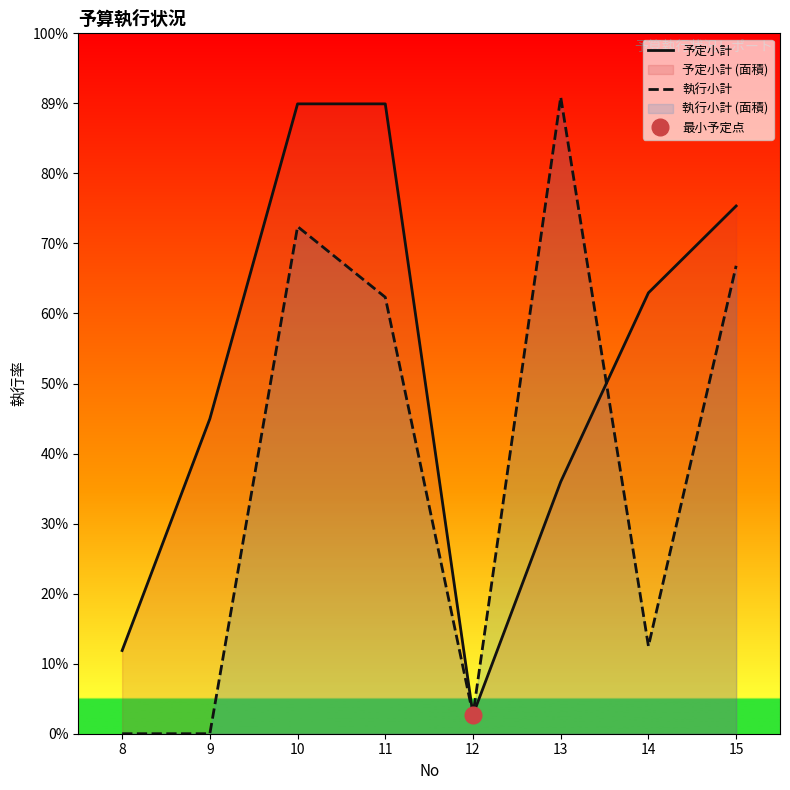

Which has a higher value, 10 or 11?

10